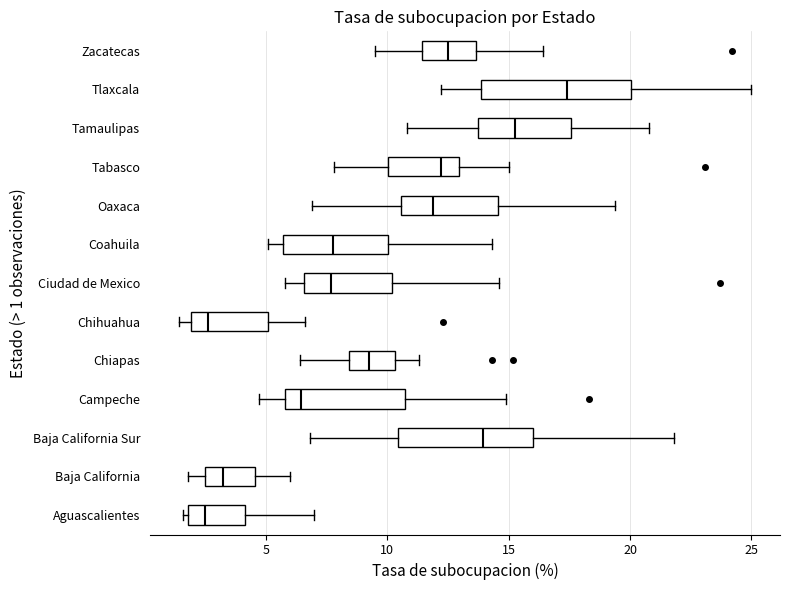

Reading bottom to top, read every box against the x-axis: the position of its median line, the range the box covers, and the ends of its whiskers. The values are not printed on the chart, so give them approximately, as read against the axis.

Aguascalientes: median 2.5, box 2.0 to 4.0, whiskers 1.5 to 7.0
Baja California: median 3.5, box 2.5 to 4.5, whiskers 2.0 to 6.0
Baja California Sur: median 14.0, box 10.5 to 16.0, whiskers 7.0 to 22.0
Campeche: median 6.5, box 6.0 to 11.0, whiskers 4.5 to 15.0
Chiapas: median 9.5, box 8.5 to 10.5, whiskers 6.5 to 11.5
Chihuahua: median 2.5, box 2.0 to 5.0, whiskers 1.5 to 6.5
Ciudad de Mexico: median 7.5, box 6.5 to 10.0, whiskers 6.0 to 14.5
Coahuila: median 8.0, box 5.5 to 10.0, whiskers 5.0 to 14.5
Oaxaca: median 12.0, box 10.5 to 14.5, whiskers 7.0 to 19.5
Tabasco: median 12.0, box 10.0 to 13.0, whiskers 8.0 to 15.0
Tamaulipas: median 15.5, box 13.5 to 17.5, whiskers 11.0 to 21.0
Tlaxcala: median 17.5, box 14.0 to 20.0, whiskers 12.0 to 25.0
Zacatecas: median 12.5, box 11.5 to 13.5, whiskers 9.5 to 16.5